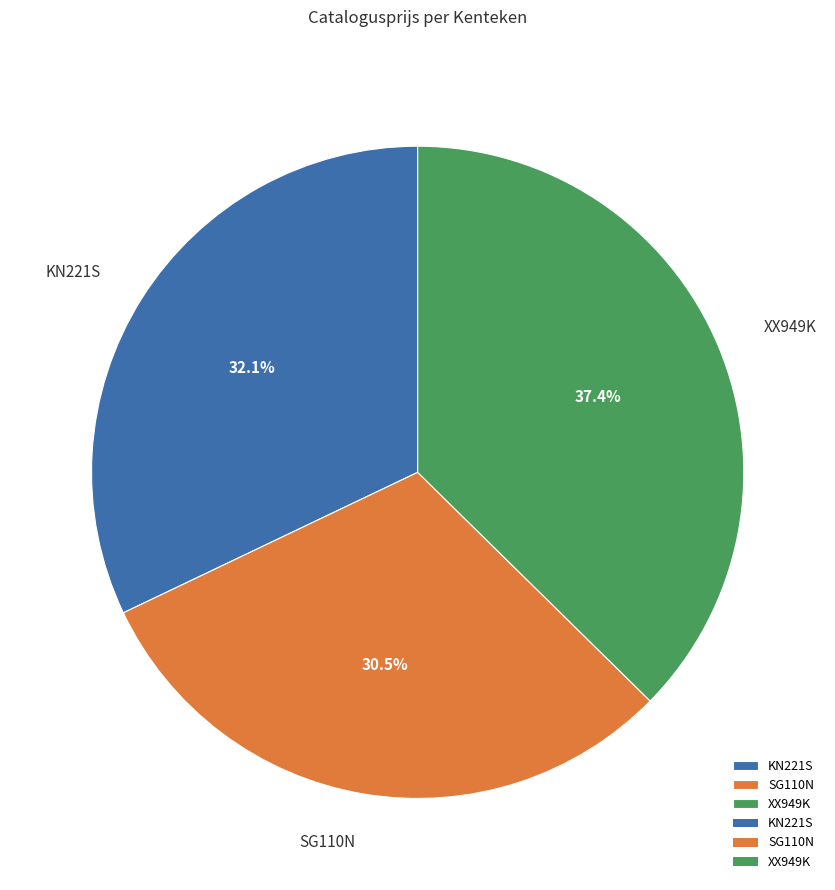

Combined, do SG110N and XX949K account for over 50%?

Yes